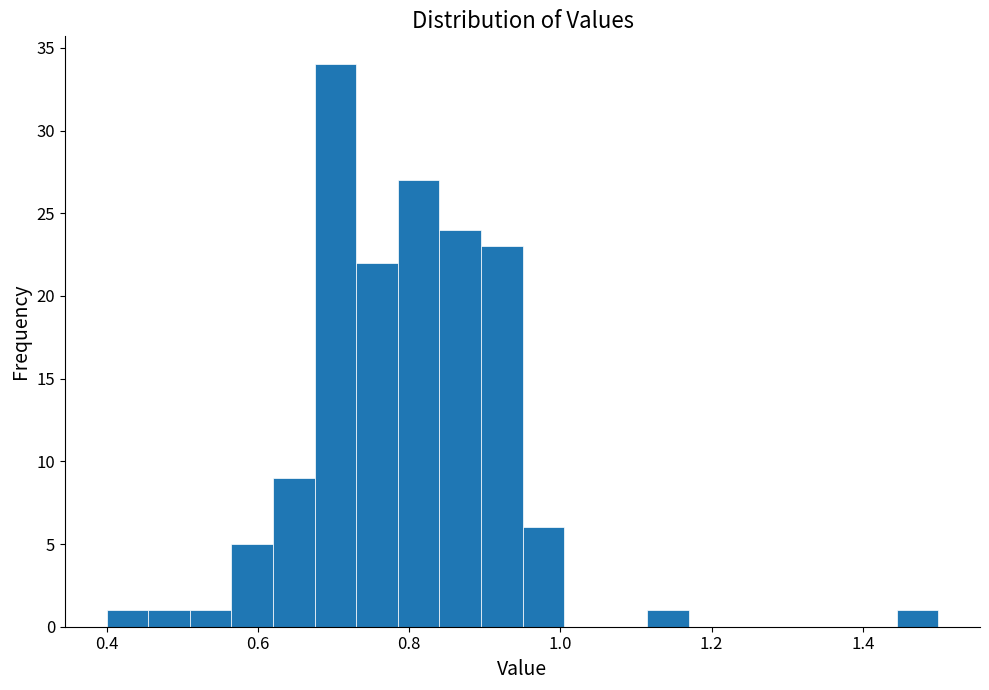

Around what value on the x-axis is the tallest bar? Give the approximate position of its centre, as read against the axis.

0.70